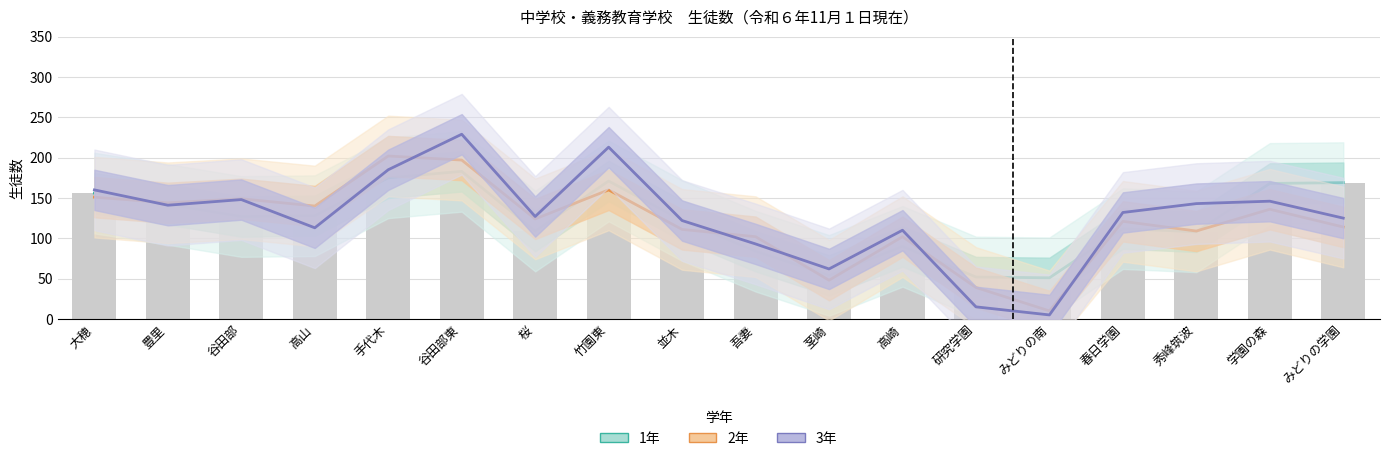

How many groups of bars are there?

18